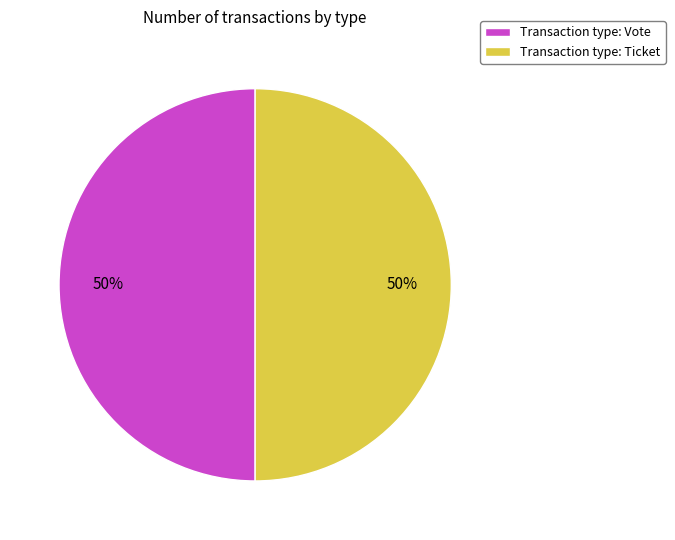

Combined, do Transaction type: Ticket and Transaction type: Vote account for over 50%?

Yes